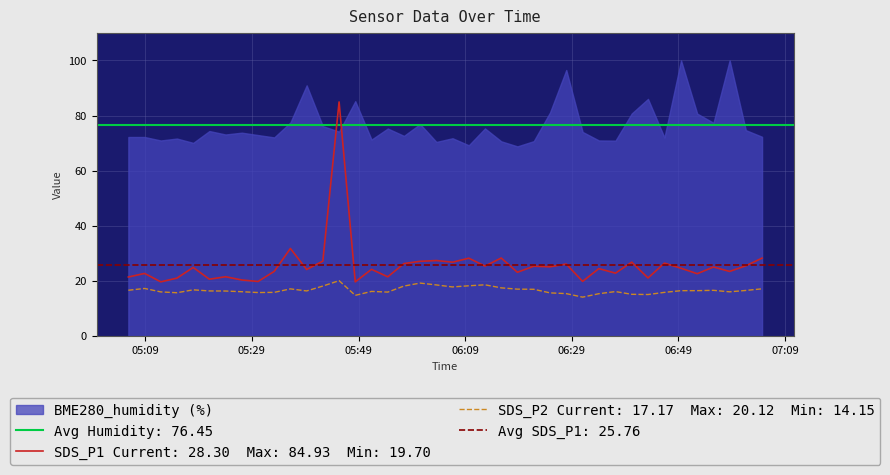

The value of SDS_P2 at 2023/12/04 06:49:30 is 16.5. True or false?

True